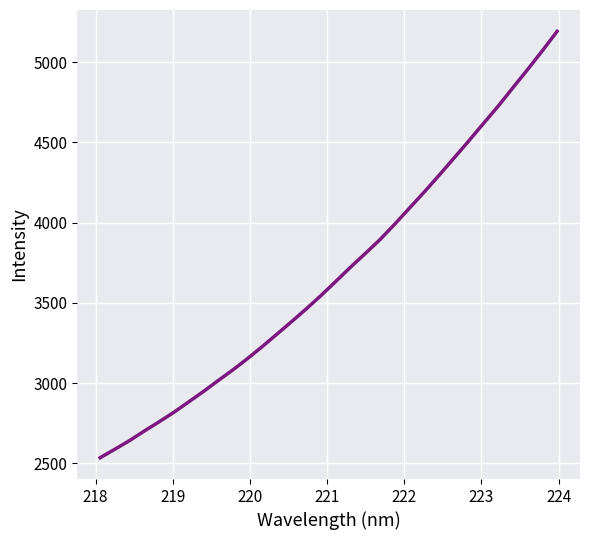

What is the difference between the maximum and minimum values?

2657.7